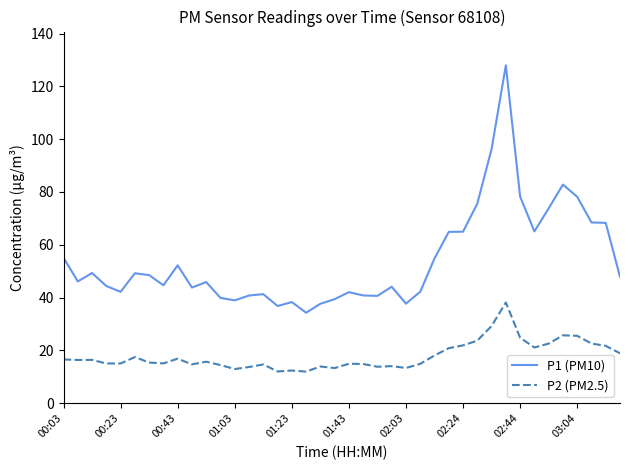

What is the minimum value for P1 (PM10)?

34.3